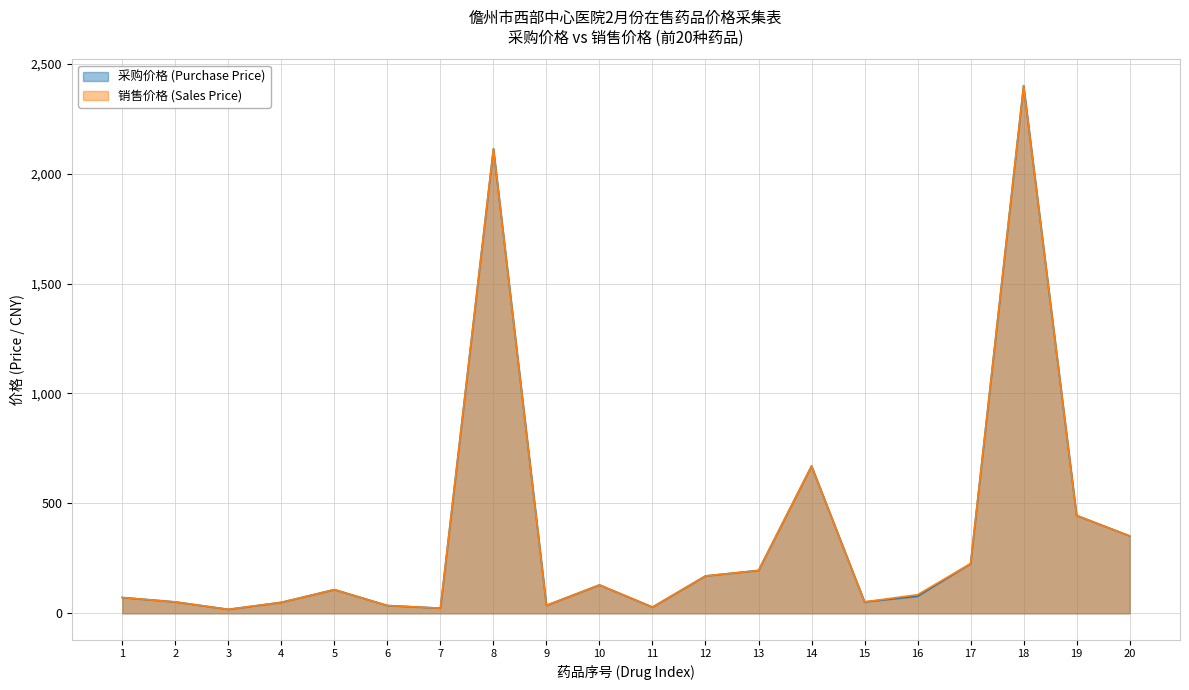

Which series changed the most between 2 and 7?

采购价格 (Purchase Price)